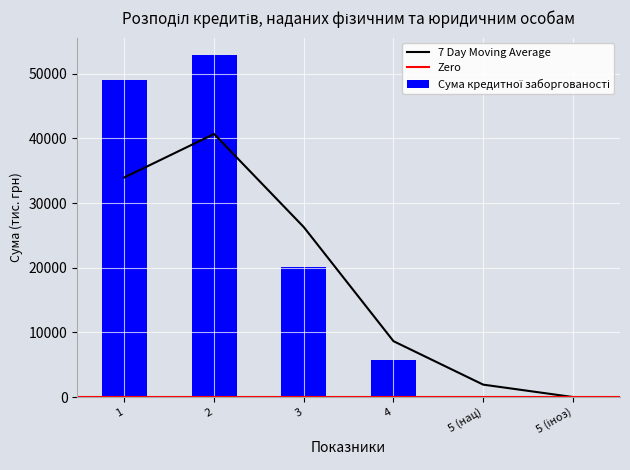

Reading left to right, what are all the values shown in this chart?

48954.7	52924.1	20155.8	5750.2	0.0	0.0